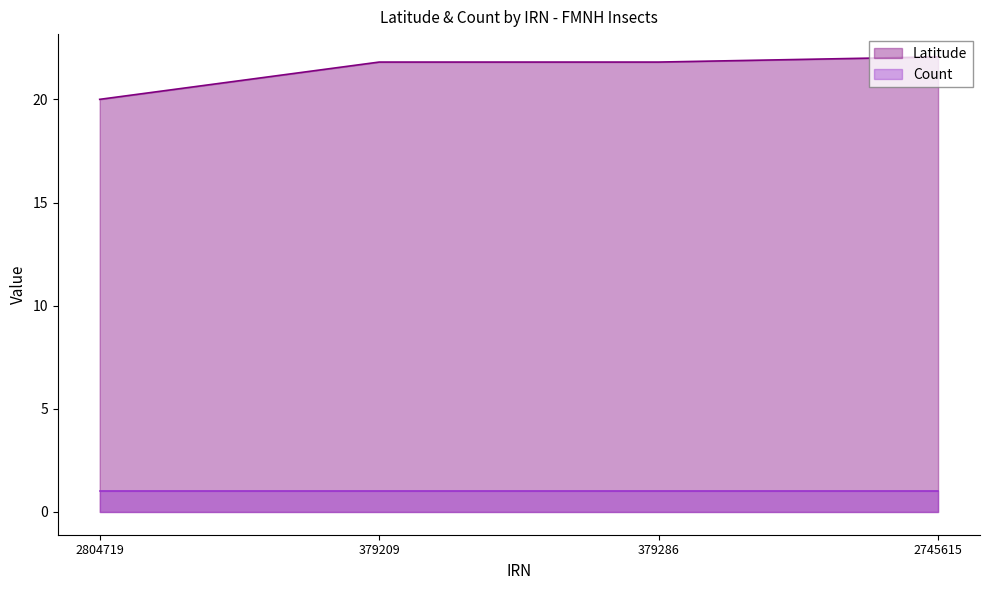

What is the label of the 2nd point from the right?

379286